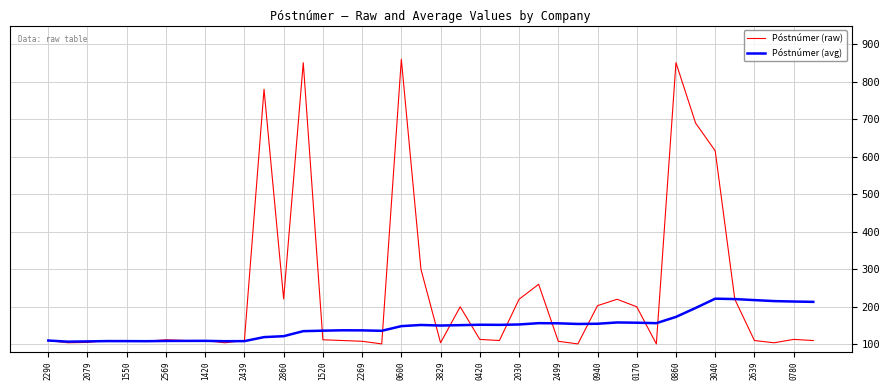

What is the minimum value shown in the chart?

101.0